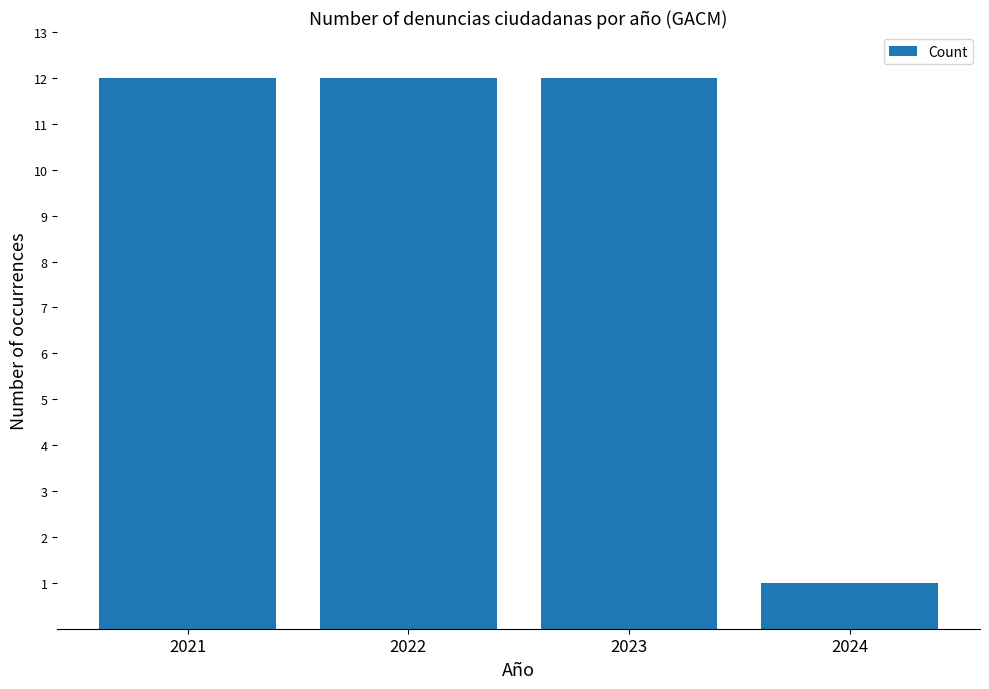

At which label is the value closest to 6?

2024